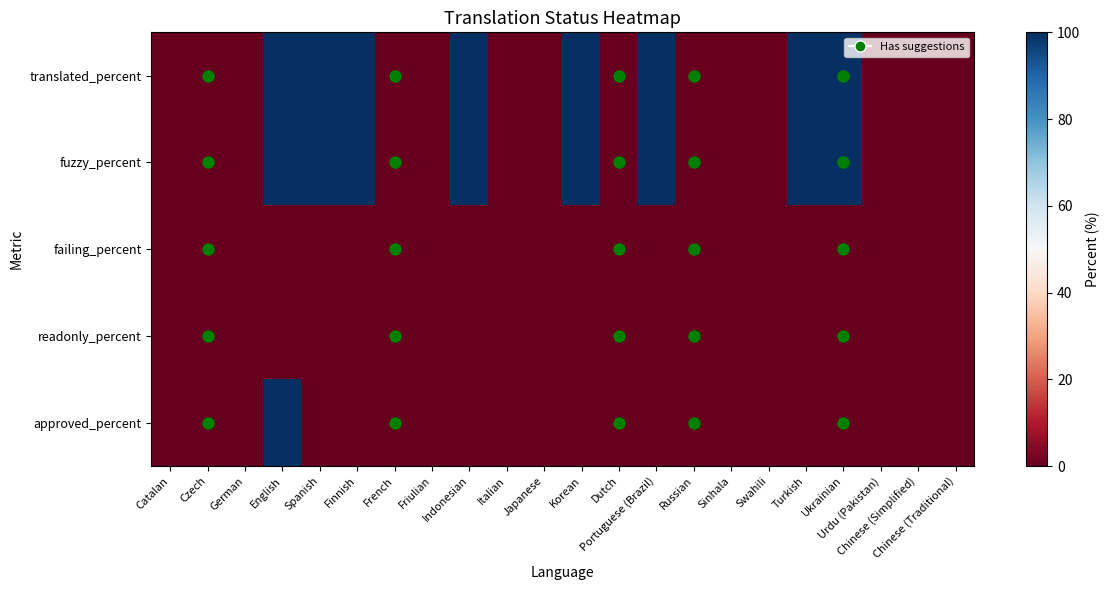

Which series changed the most between French and Turkish?

translated_percent